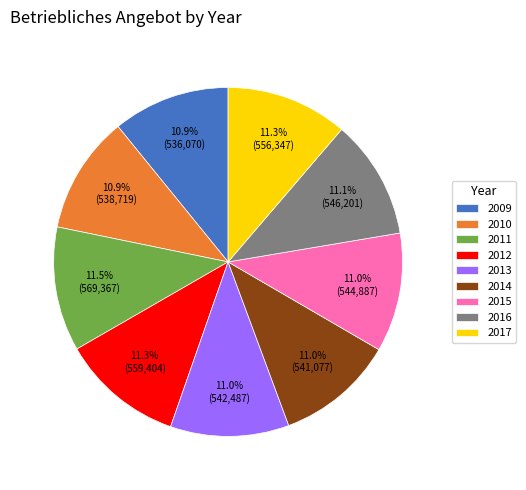

How many slices are in this pie chart?

9